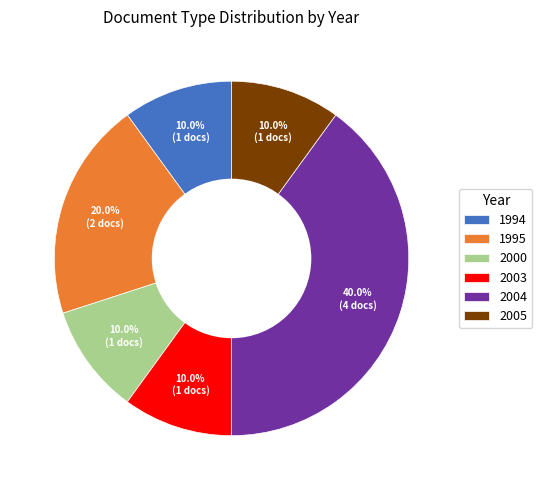

Is there any slice that represents more than half of the pie?

No